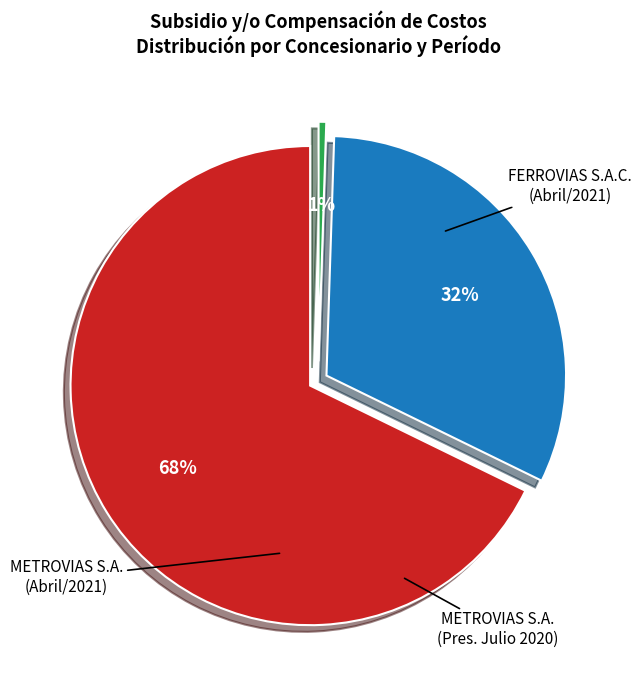

What is the smallest slice in the pie chart?

METROVIAS S.A.
(Pres. Julio 2020)